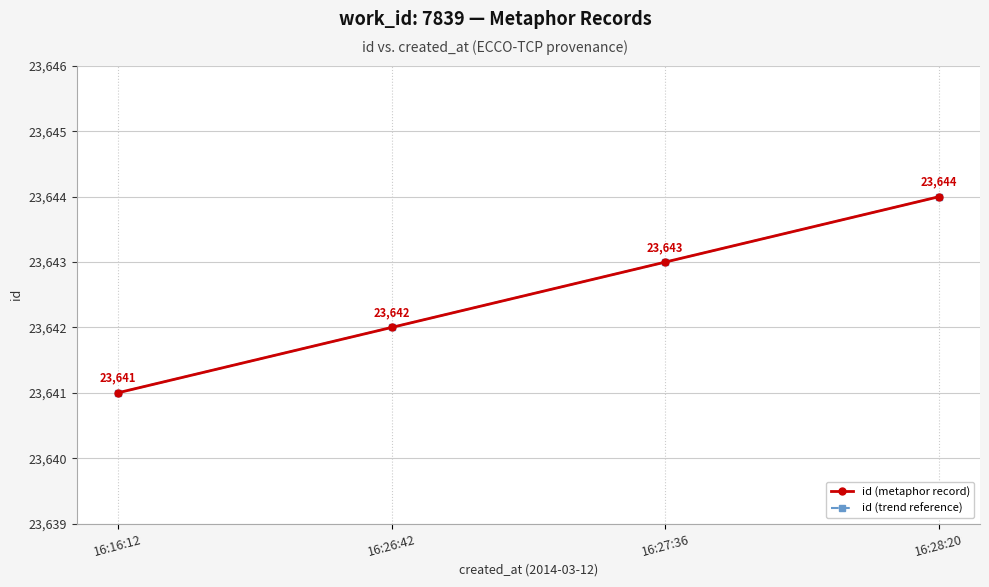

Does the chart have visible grid lines?

Yes